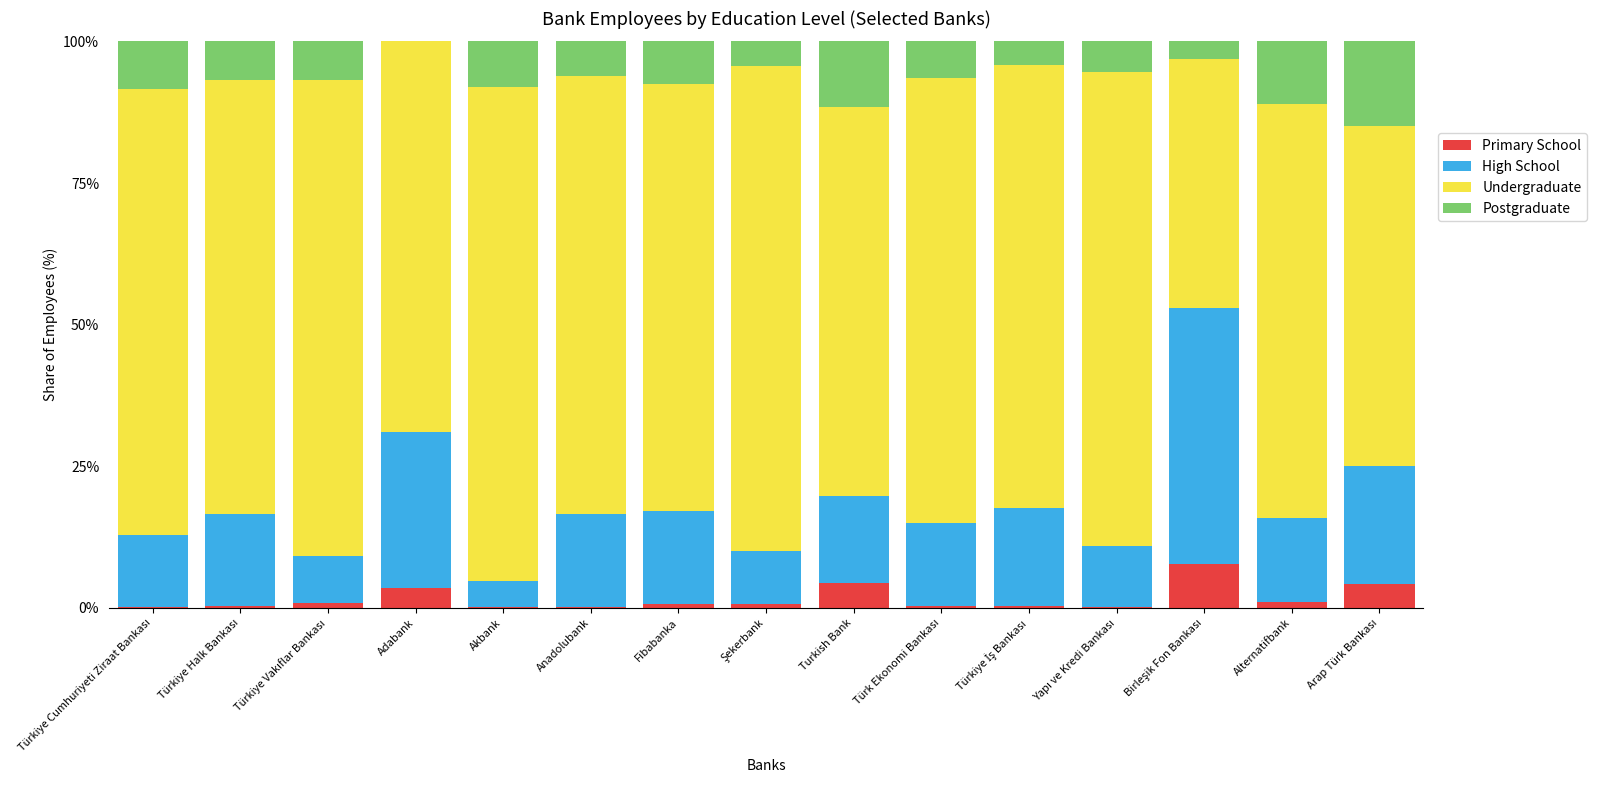

What position from the left is Anadolubank?

6